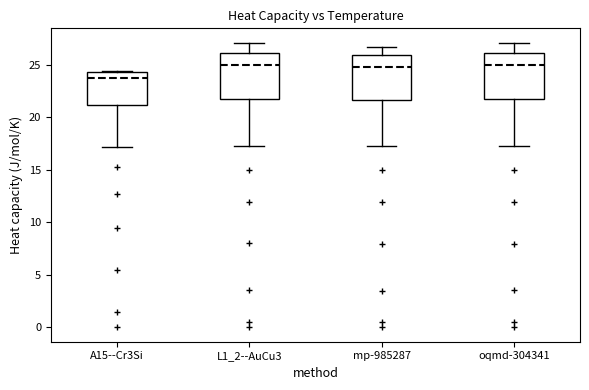

Where does the lower whisker of the box for mp-985287 end on the y-axis? The values are not printed on the chart, so give them approximately, as read against the axis.

17.0